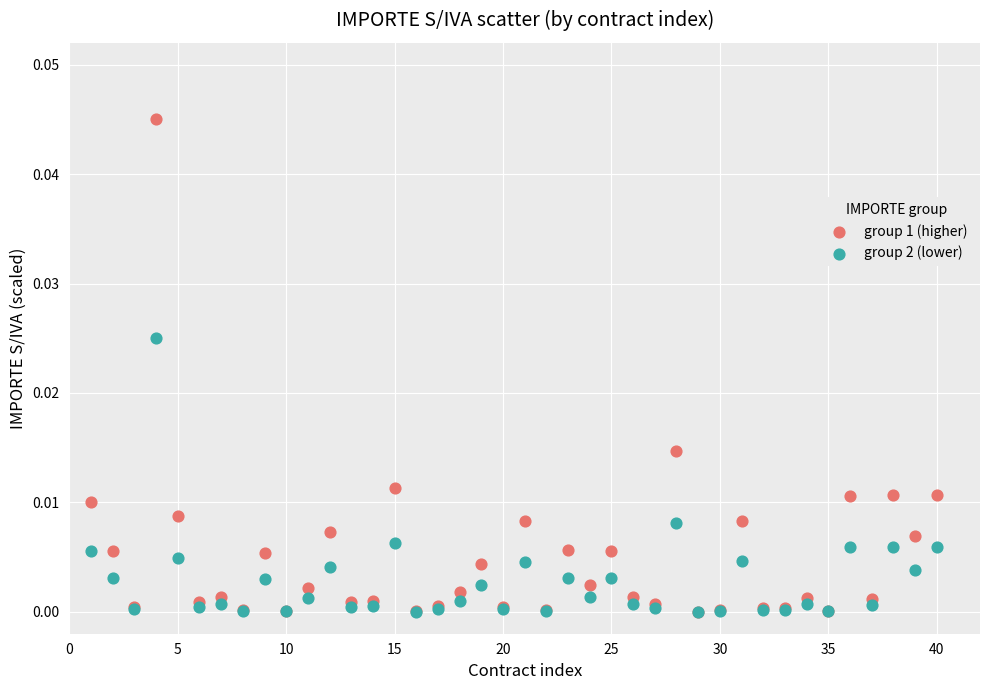

What are all the series names shown in the legend?

group 1 (higher), group 2 (lower)